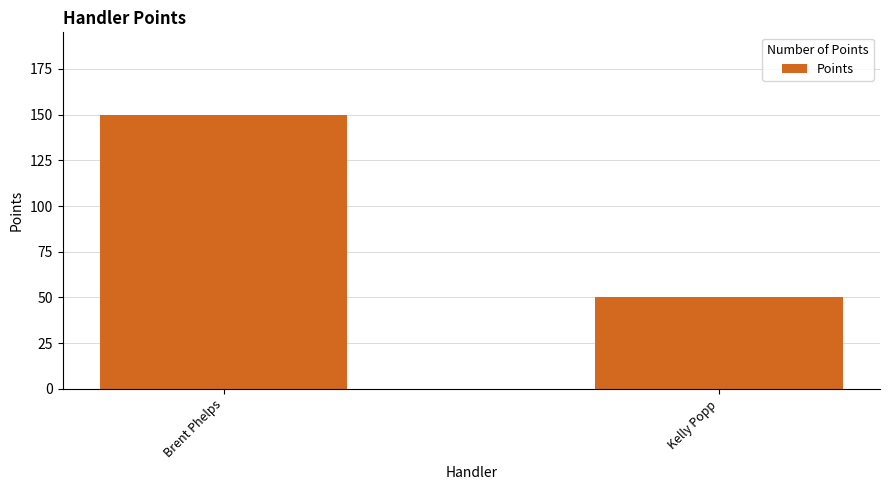

What is the approximate value at Brent Phelps?

150